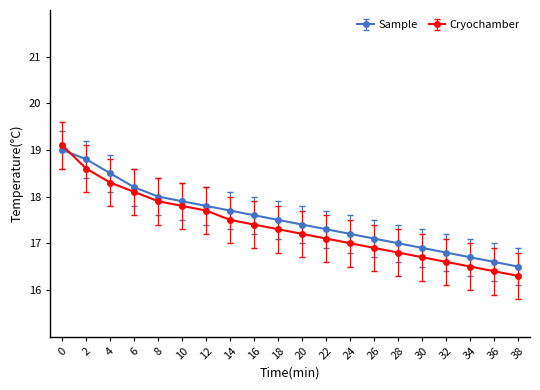

What is the total value across all series at 8?

35.9